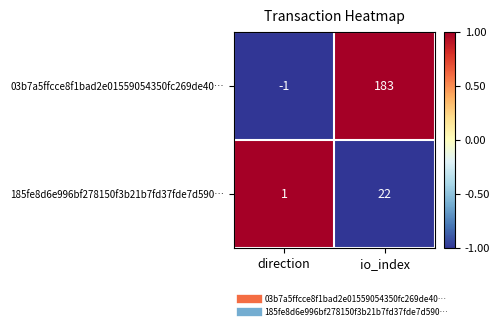

List the series in order of their peak value, lowest first.

185fe8d6e996bf278150f3b21b7fd37fde7d590…, 03b7a5ffcce8f1bad2e01559054350fc269de40…